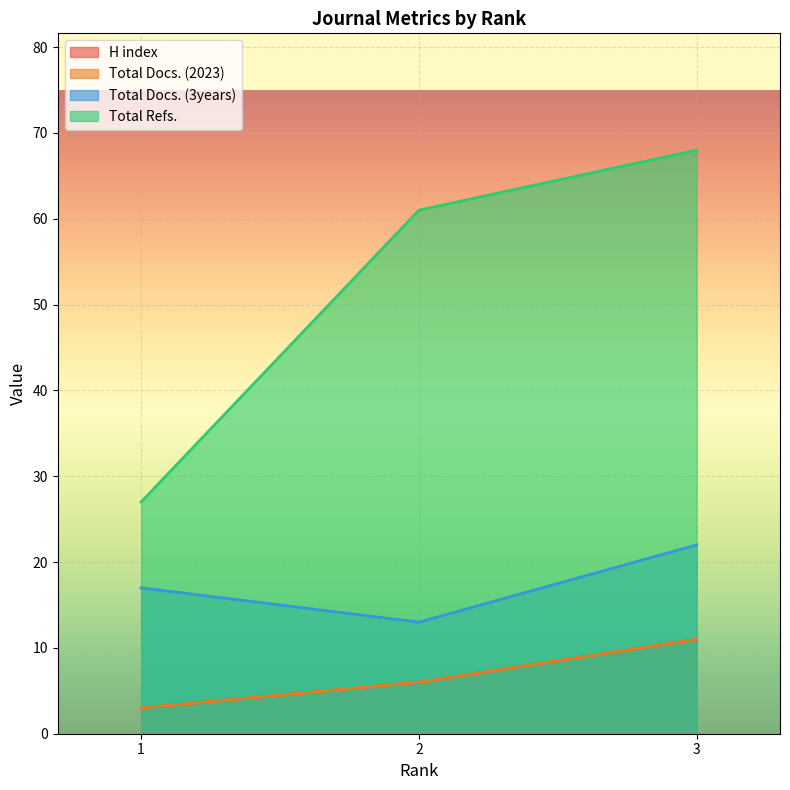

Read the Total Docs. (2023) value at 1.

3